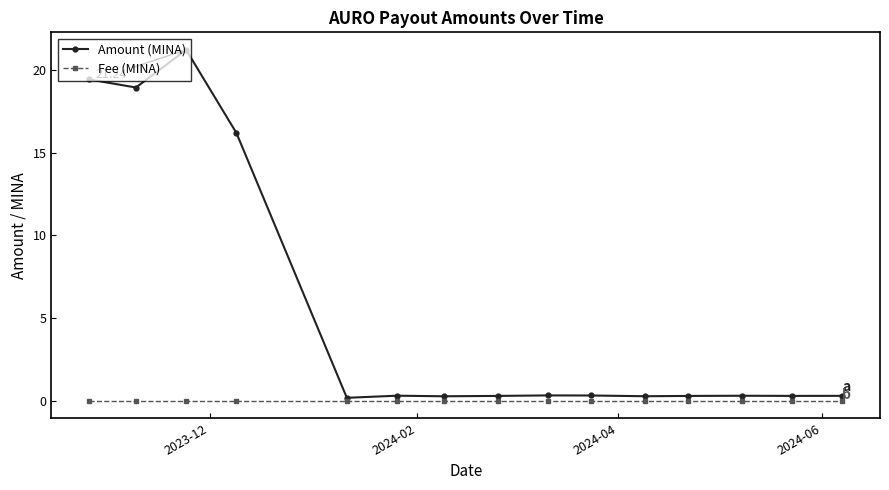

What is the highest value of the Amount (MINA) series?

21.2